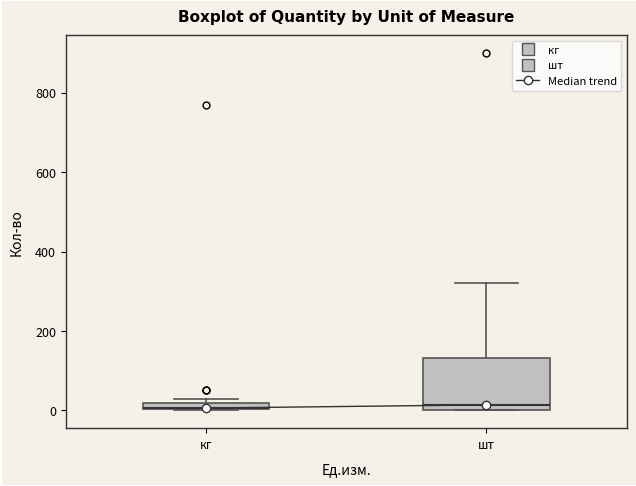

Where is the lower edge of the box for кг on the y-axis? The values are not printed on the chart, so give them approximately, as read against the axis.

0